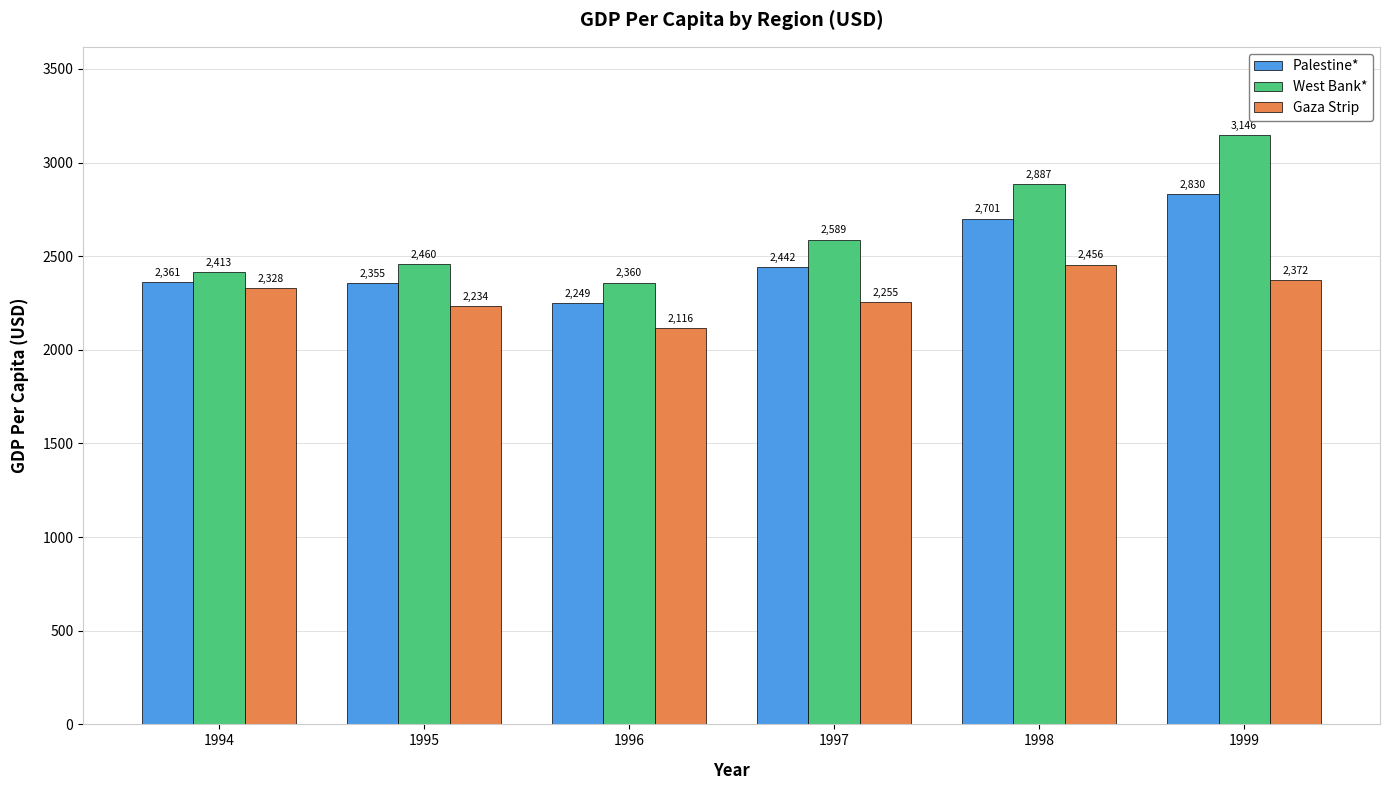

List the series in order of their overall mean, highest first.

West Bank*, Palestine*, Gaza Strip